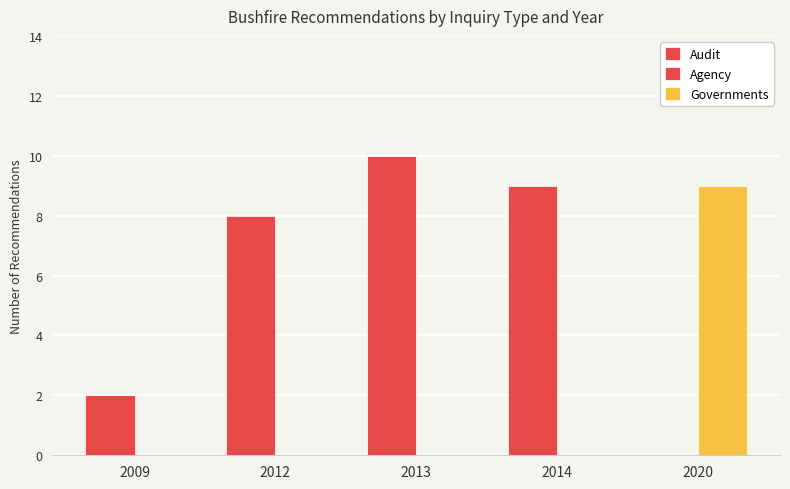

What are all the series names shown in the legend?

Audit, Agency, Governments